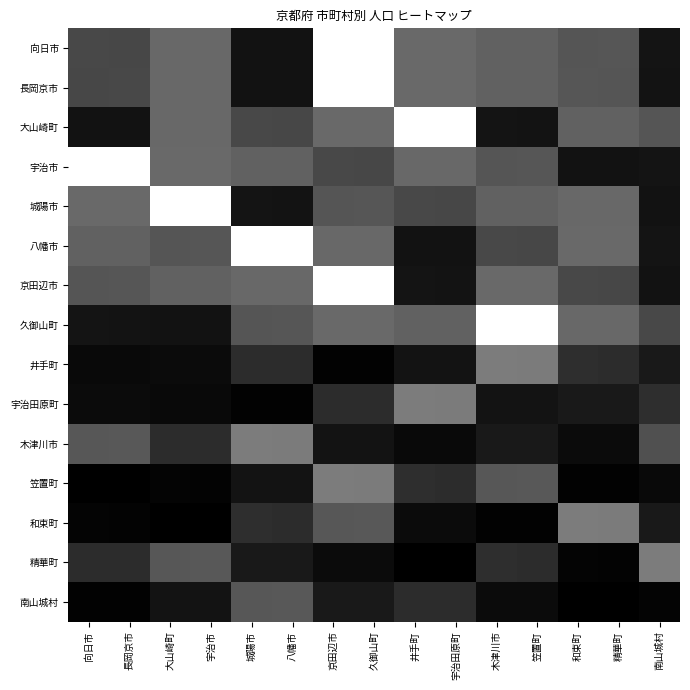

At 宇治田原町, list the series in order from smallest to largest.

精華町, 木津川市, 和束町, 八幡市, 井手町, 京田辺市, 南山城村, 笠置町, 城陽市, 久御山町, 宇治市, 向日市, 長岡京市, 宇治田原町, 大山崎町